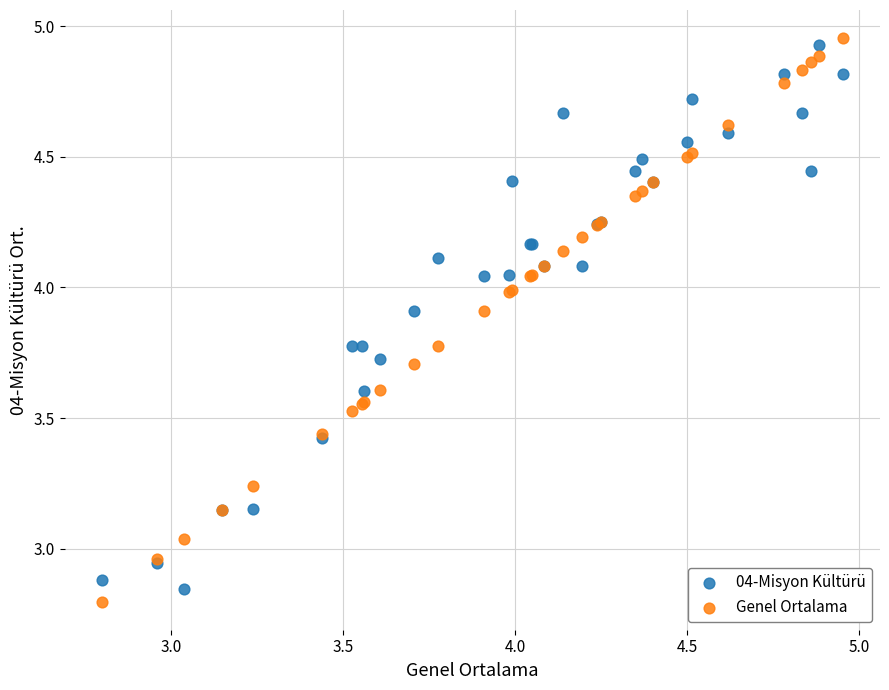

Which series reaches the maximum Y coordinate?

Genel Ortalama